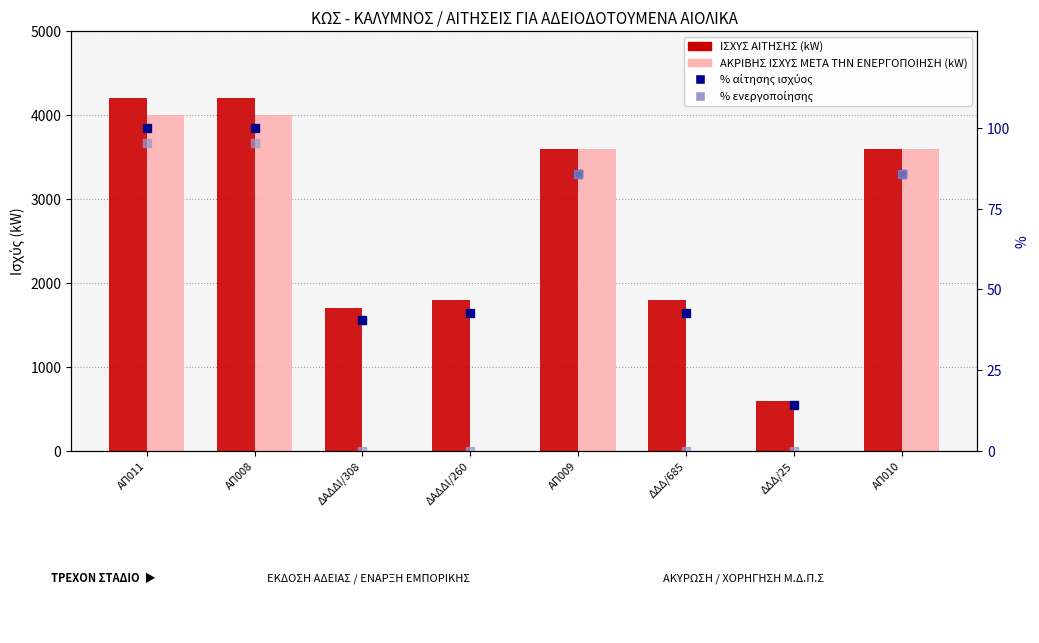

What is the greatest value displayed?

4200.0